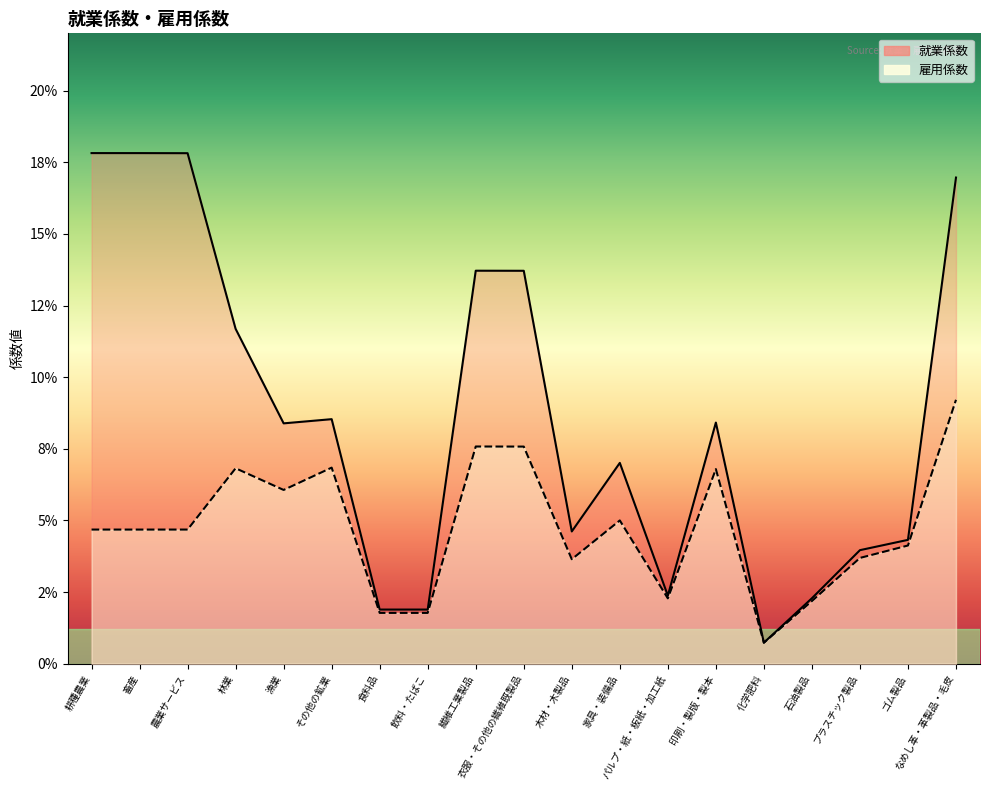

What are all the series names shown in the legend?

就業係数, 雇用係数